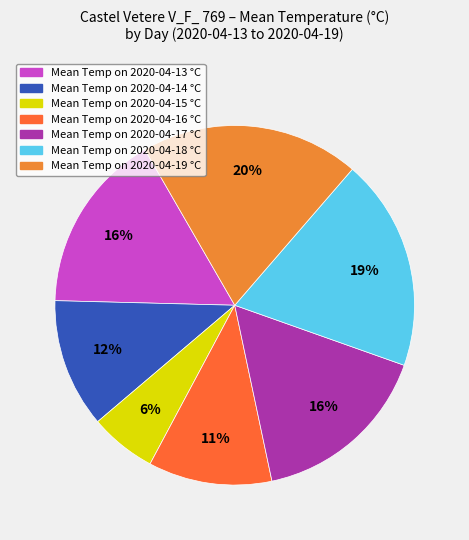

Rank the categories by value from lowest to highest.

2020-04-15, 2020-04-16, 2020-04-14, 2020-04-13, 2020-04-17, 2020-04-18, 2020-04-19